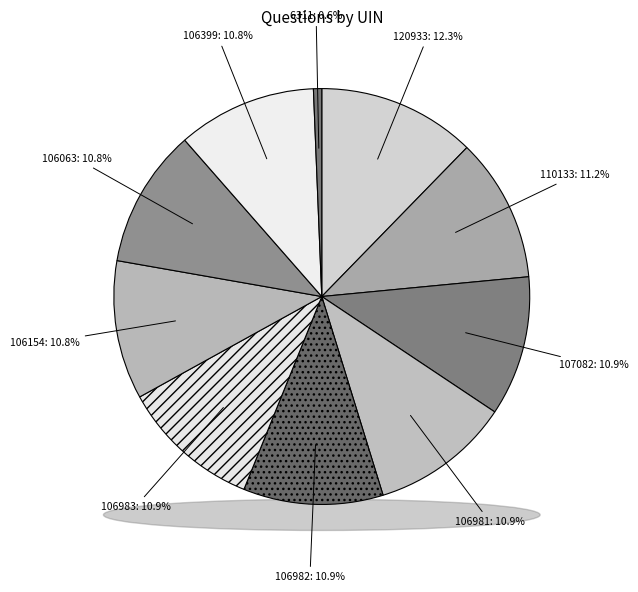

Is there a majority slice in this chart?

No